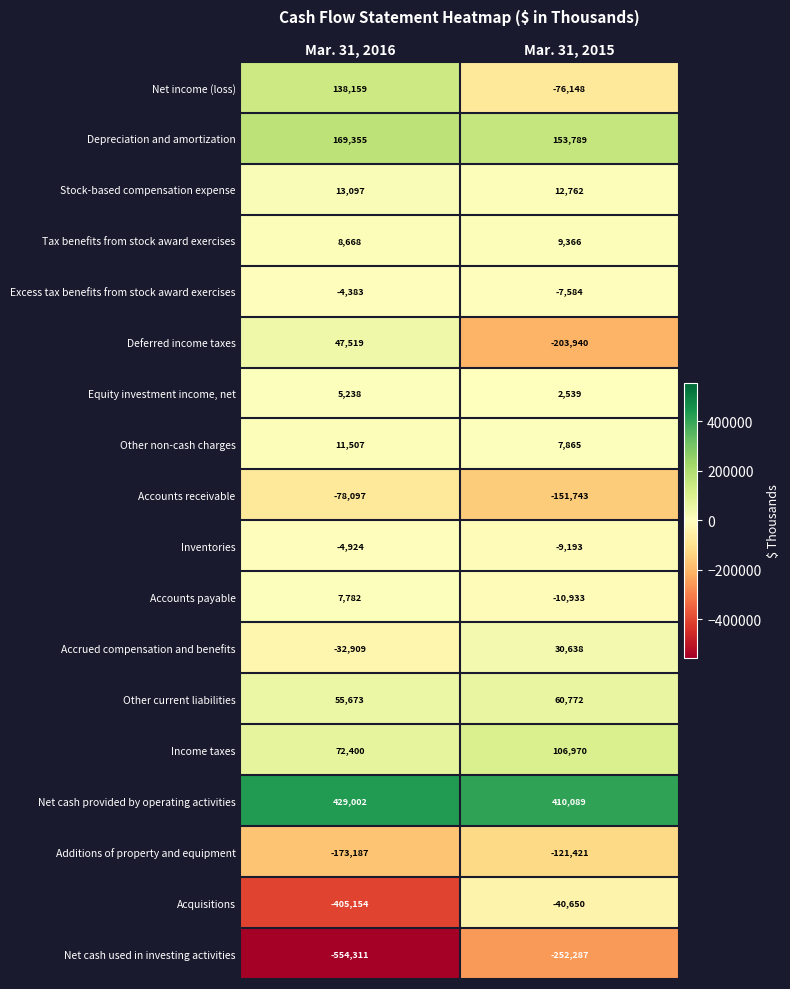

What value does the Accounts receivable series have at Mar. 31, 2016, to the nearest 100?

-78100